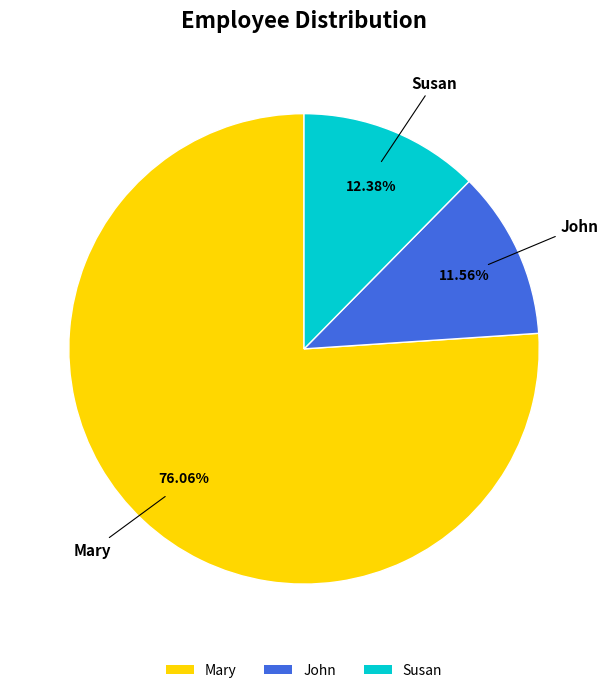

How many segments does this pie chart have?

3